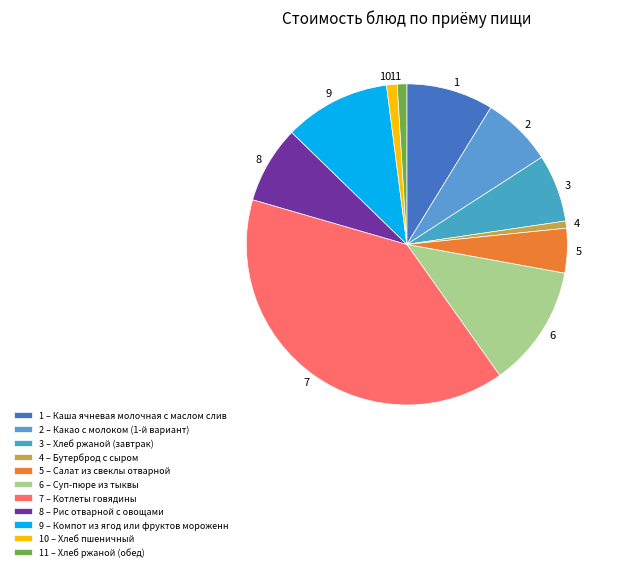

True or false: 10 accounts for 11% of the total.

False